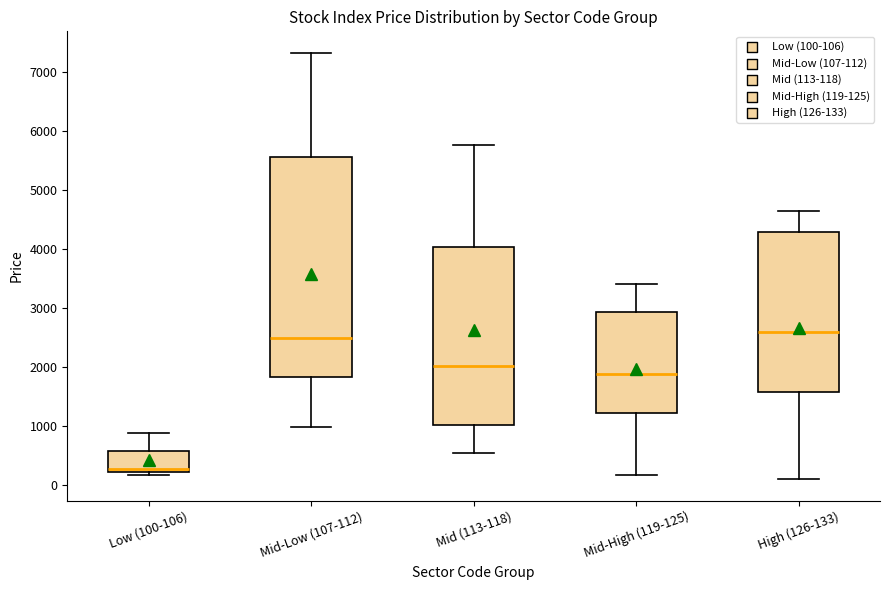

Which box has the highest median line?

High (126-133)